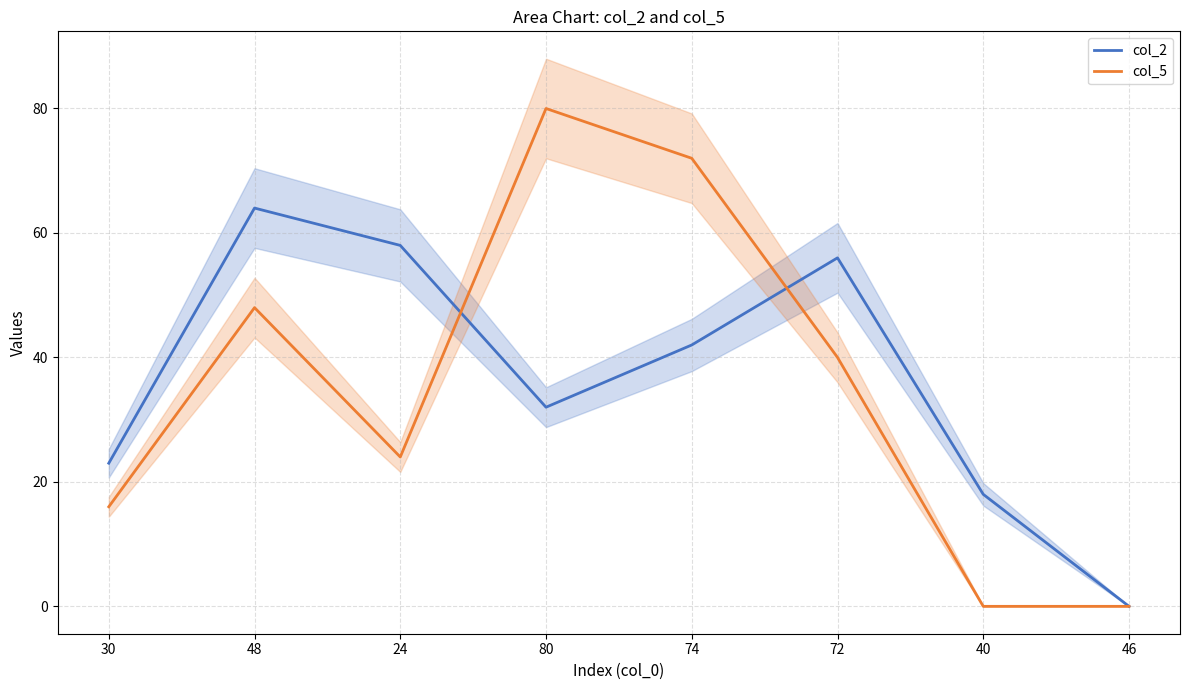

Reading right to left, what are all the values shown in this chart?

col_2: 0	18	56	42	32	58	64	23
col_5: 0	0	40	72	80	24	48	16